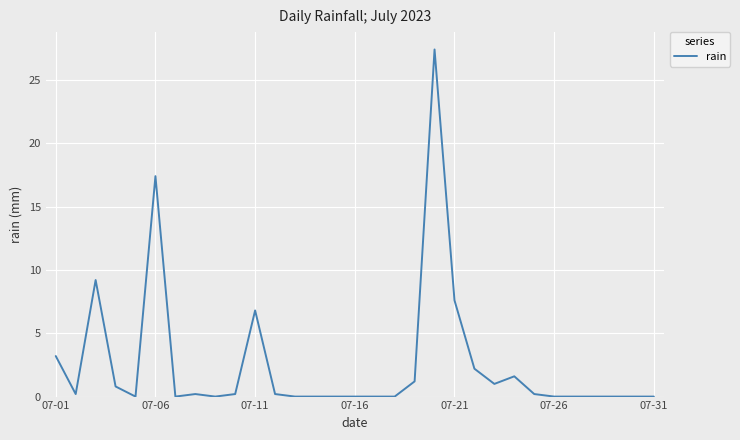

What is the maximum value shown in the chart?

27.4